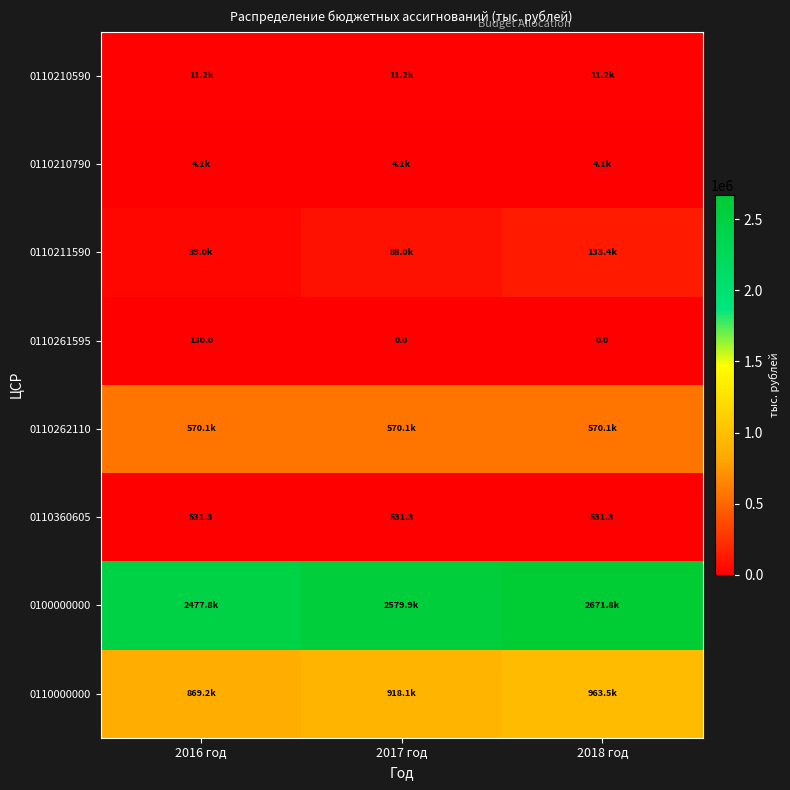

What is the highest value of the 0110360605 series?

531.3